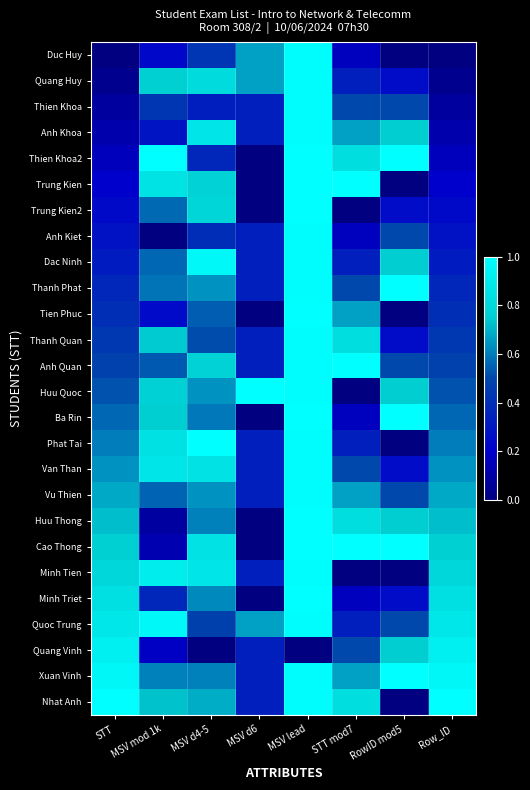

At how many categories does at least one series exceed 0?

8